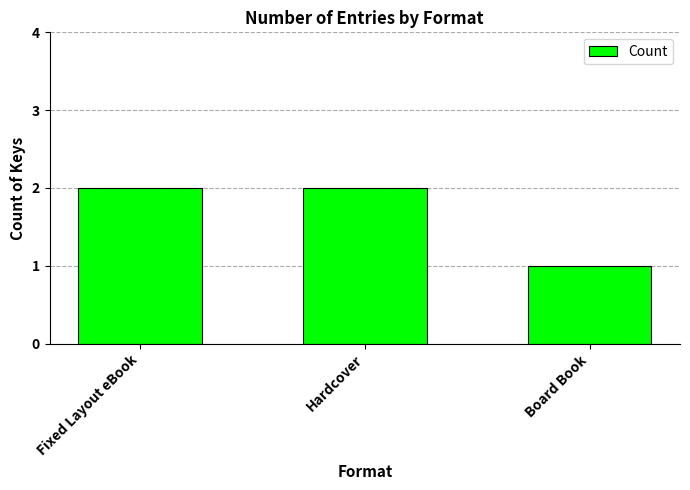

Reading right to left, extract all data points from this chart.

Board Book=1	Hardcover=2	Fixed Layout eBook=2